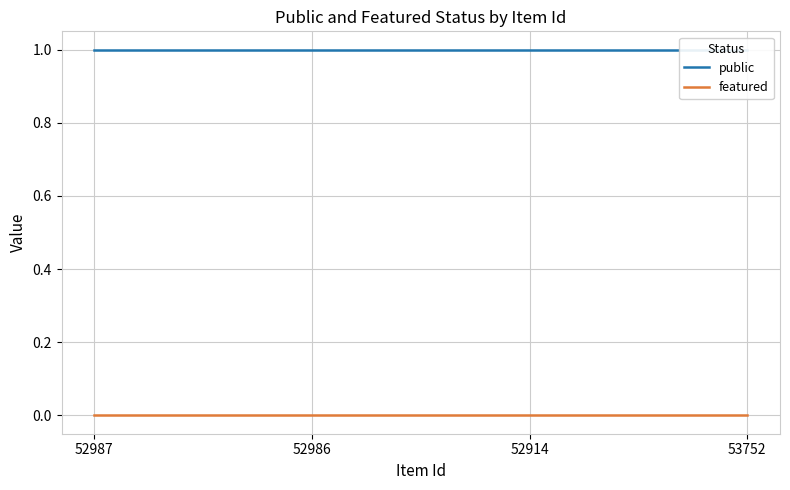

Does the chart have visible grid lines?

Yes